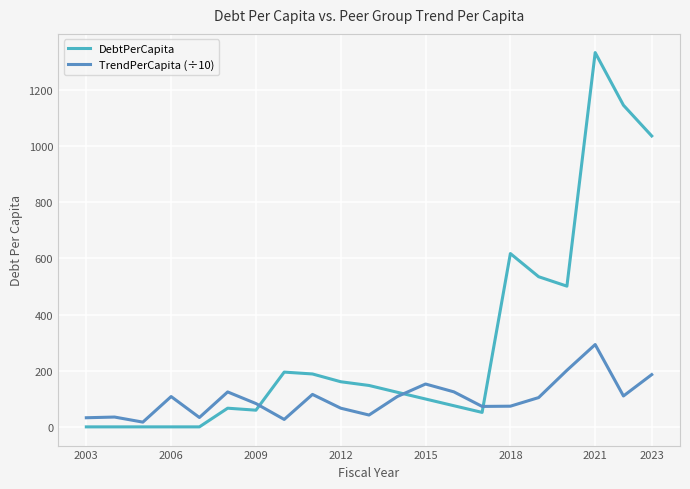

Does the chart have visible grid lines?

Yes